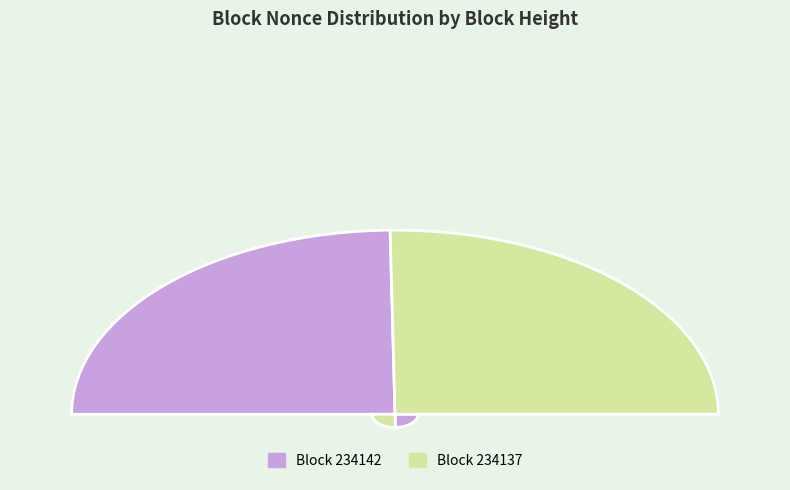

Which category has the biggest portion of the pie?

234137